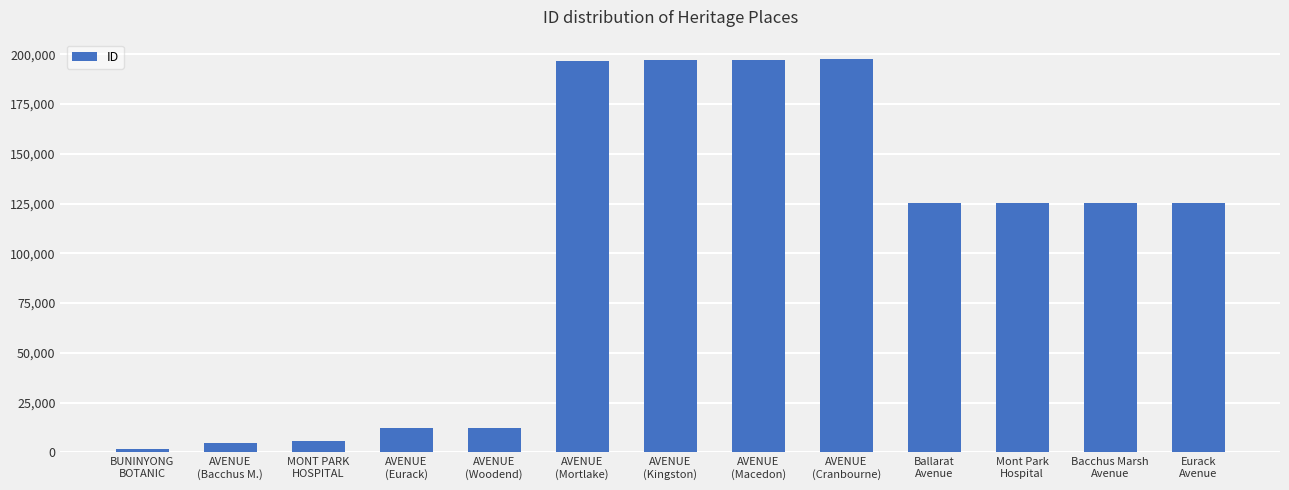

Count the number of data series in this chart.

1